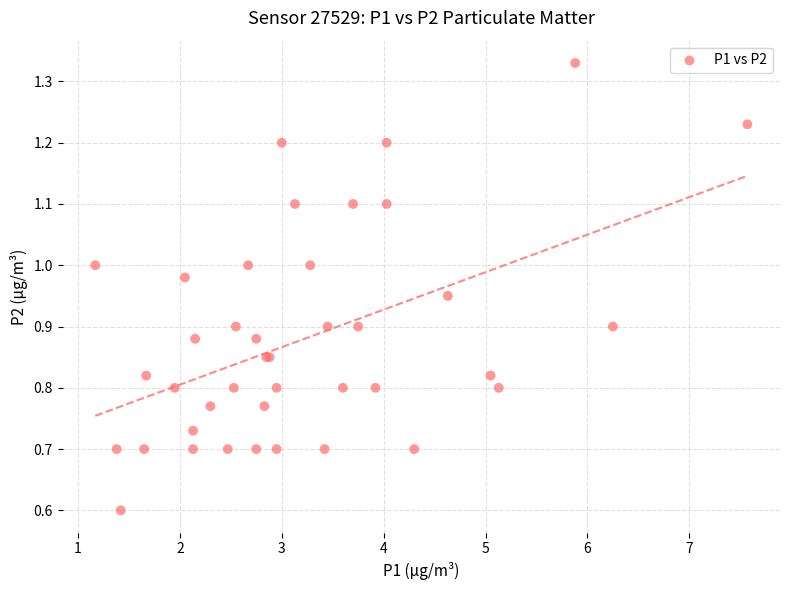

What Y value in the scatter plot is closest to 0?

0.6